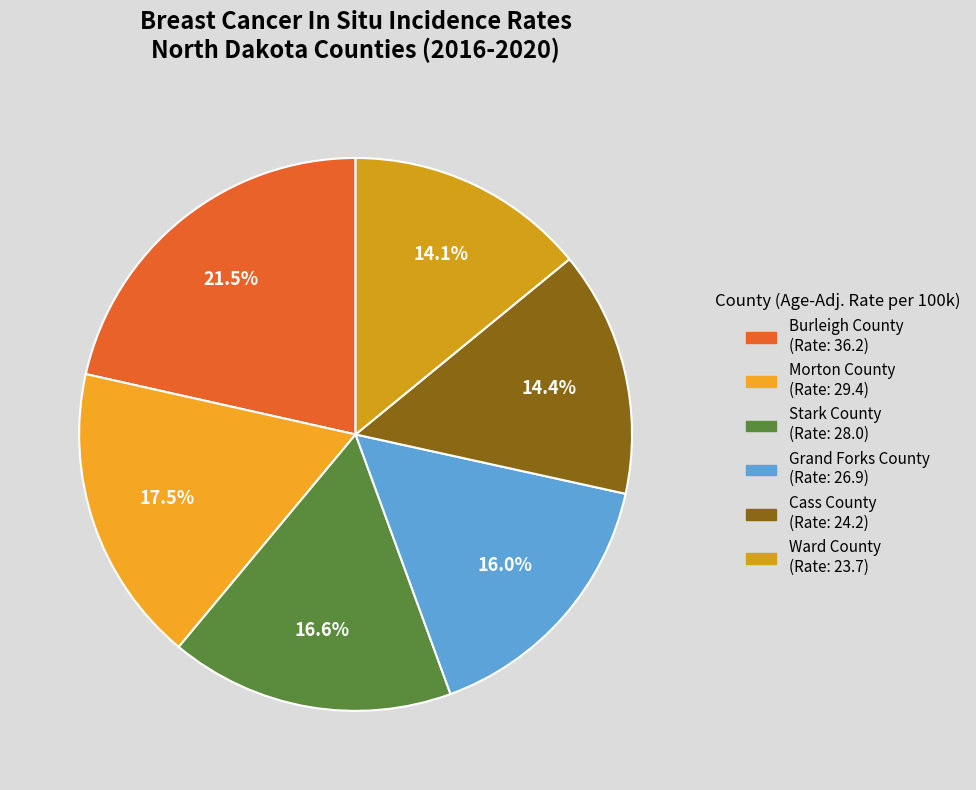

What percentage is the Cass County slice, to the nearest percent?

14%